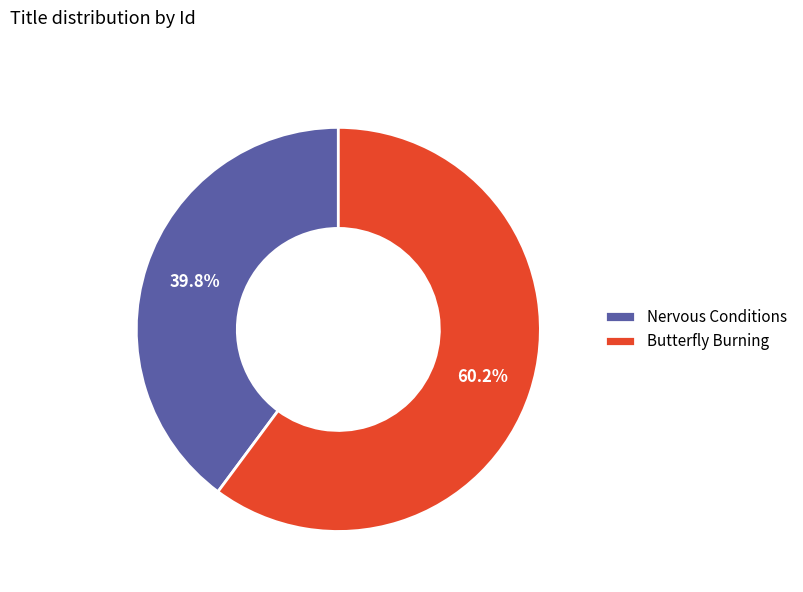

How many slices are in this pie chart?

2